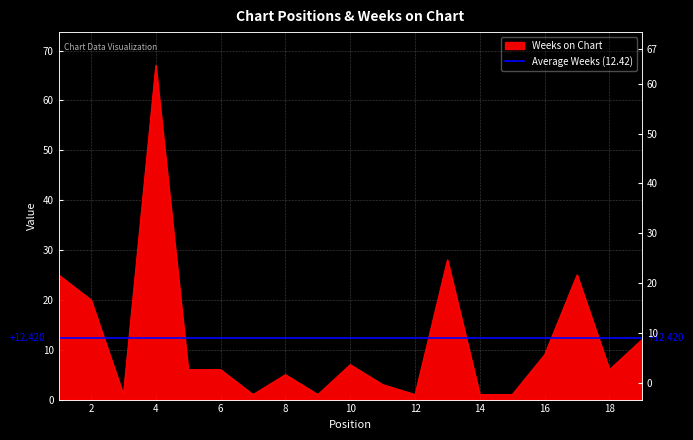

What is the difference between the values at 17 and 10?

18